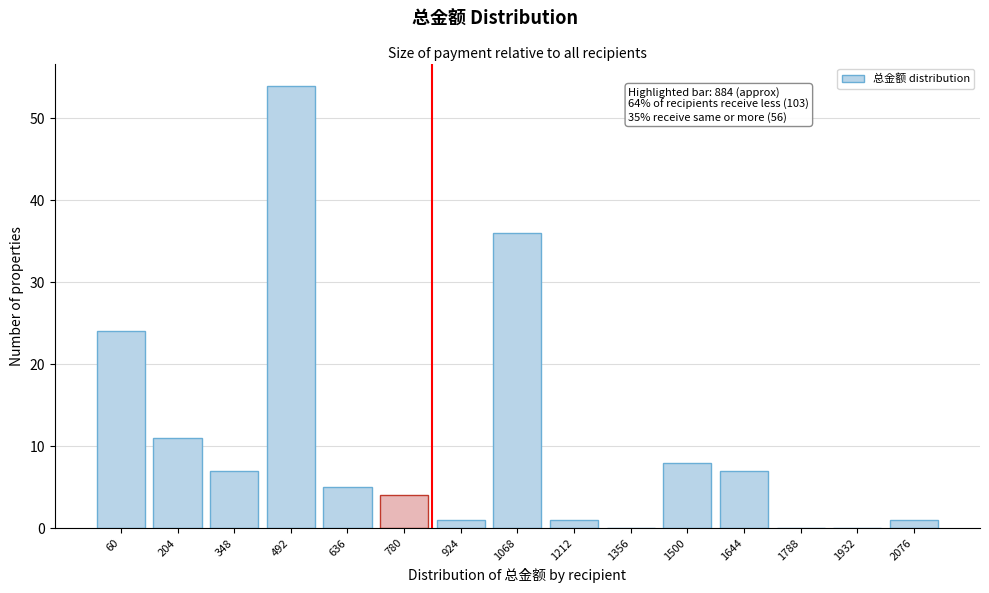

Reading left to right, transcribe all the data shown in this chart.

60=24	204=11	348=7	492=54	636=5	780=4	924=1	1068=36	1212=1	1356=0	1500=8	1644=7	1788=0	1932=0	2076=1